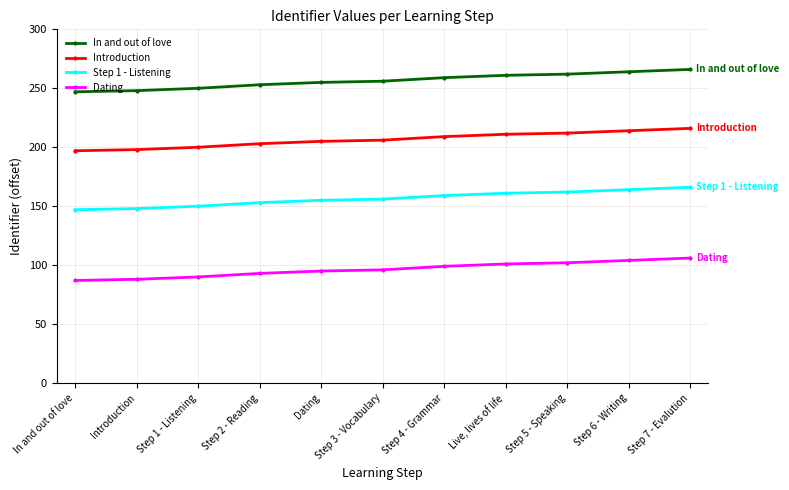

What is the label of the 11th point from the left?

Step 7 - Evalution